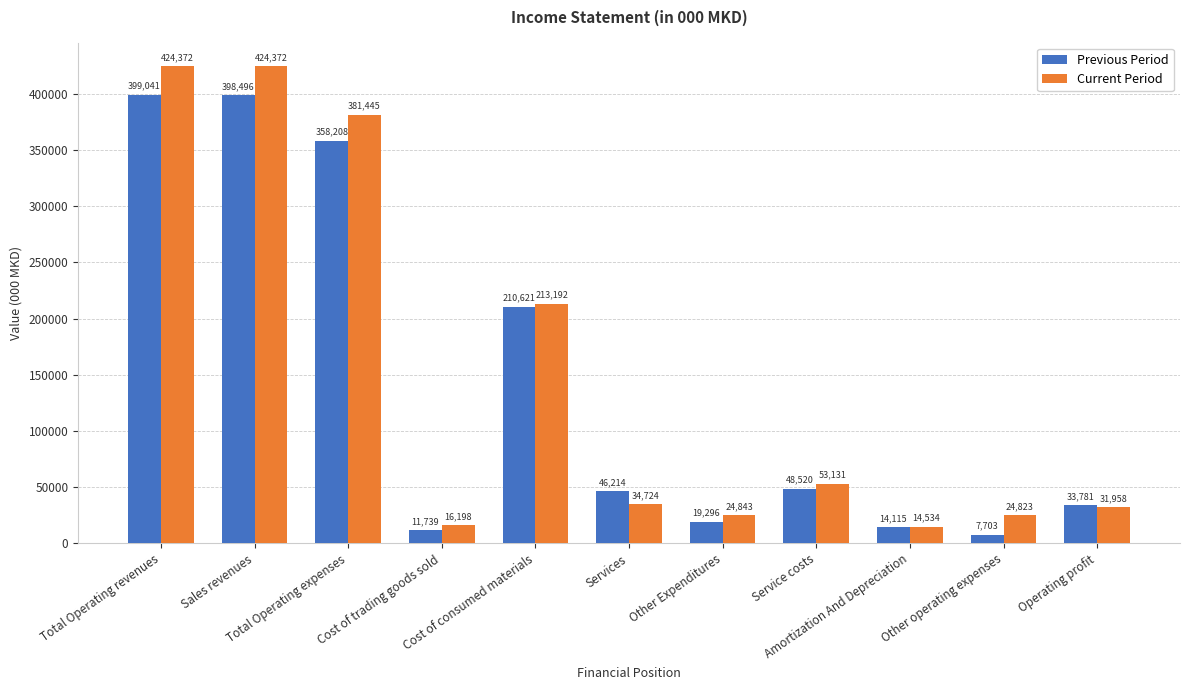

Reading left to right, transcribe all the data shown in this chart.

Previous Period: 399041	398496	358208	11739	210621	46214	19296	48520	14115	7703	33781
Current Period: 424372	424372	381445	16198	213192	34724	24843	53131	14534	24823	31958